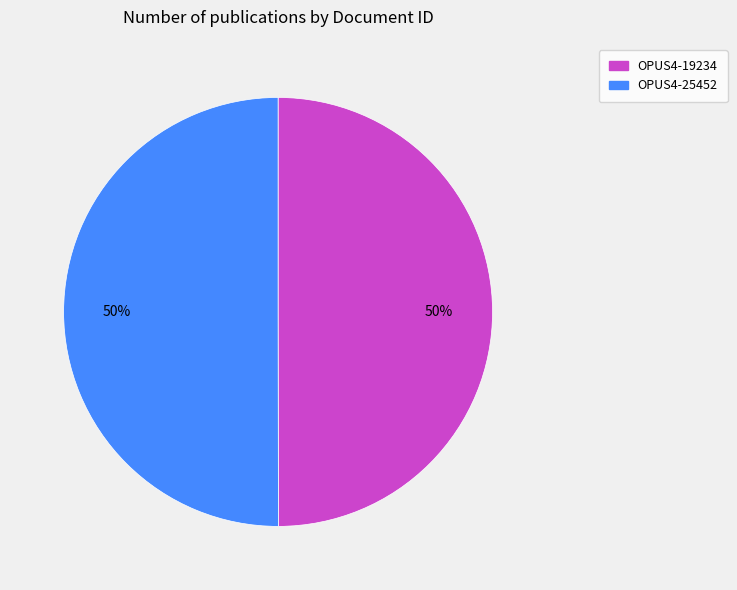

What is the ratio of the value at OPUS4-25452 to the value at OPUS4-19234?

1.0